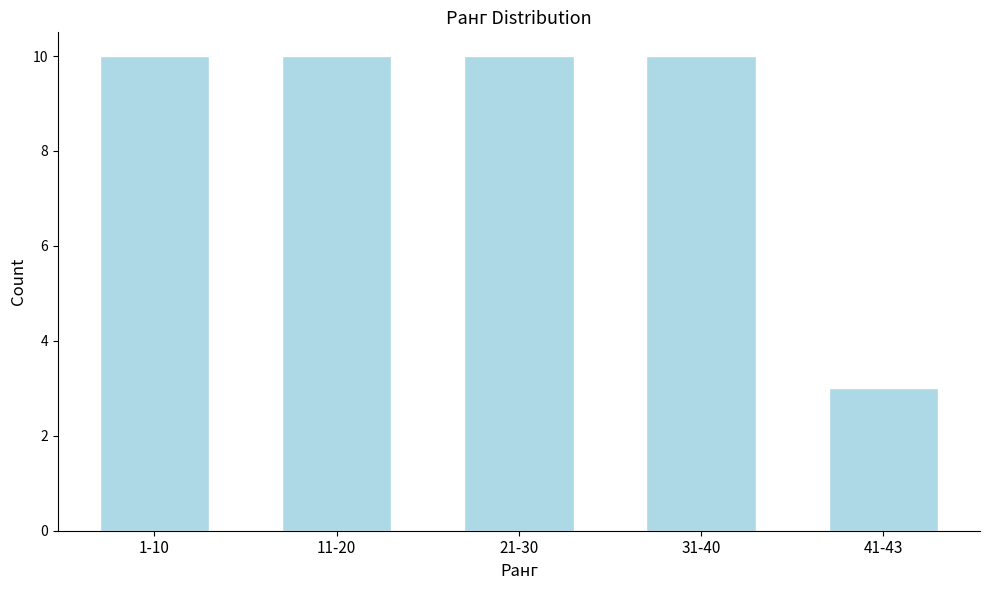

Reading right to left, extract all data points from this chart.

3	10	10	10	10